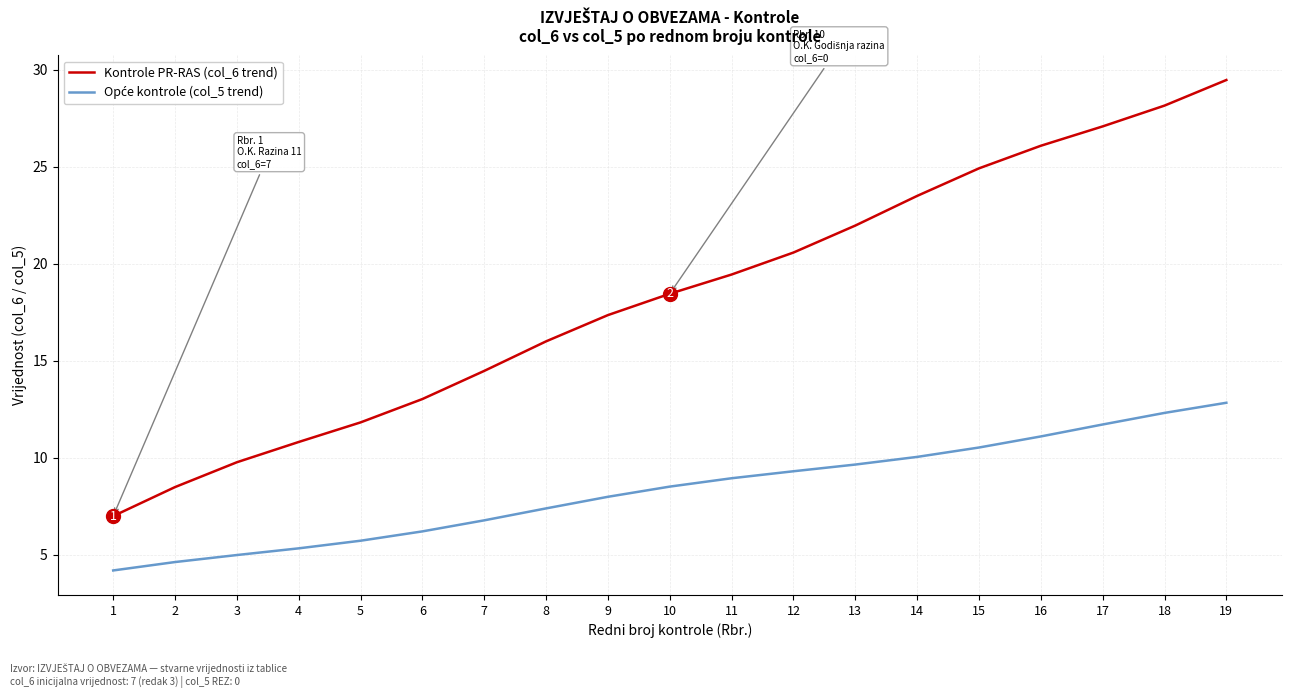

Which label corresponds to the smallest value in the chart?

1